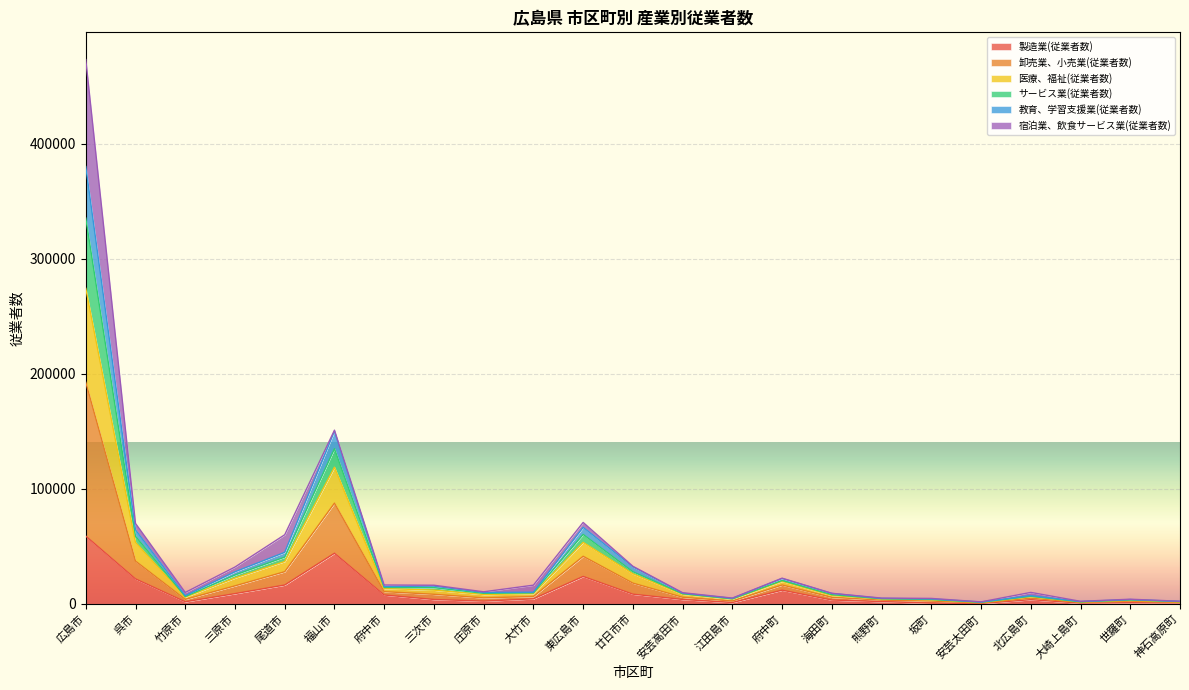

What is the total value across all series at 広島市?

472957